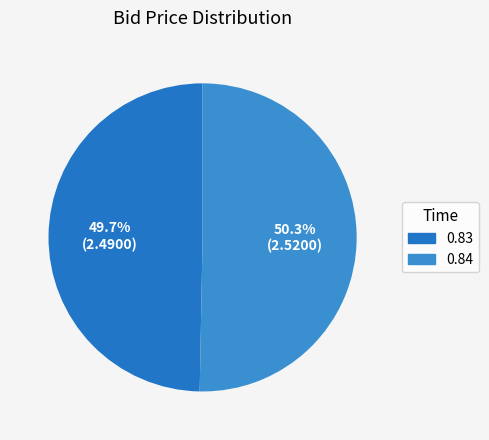

What is the smallest slice in the pie chart?

0.83